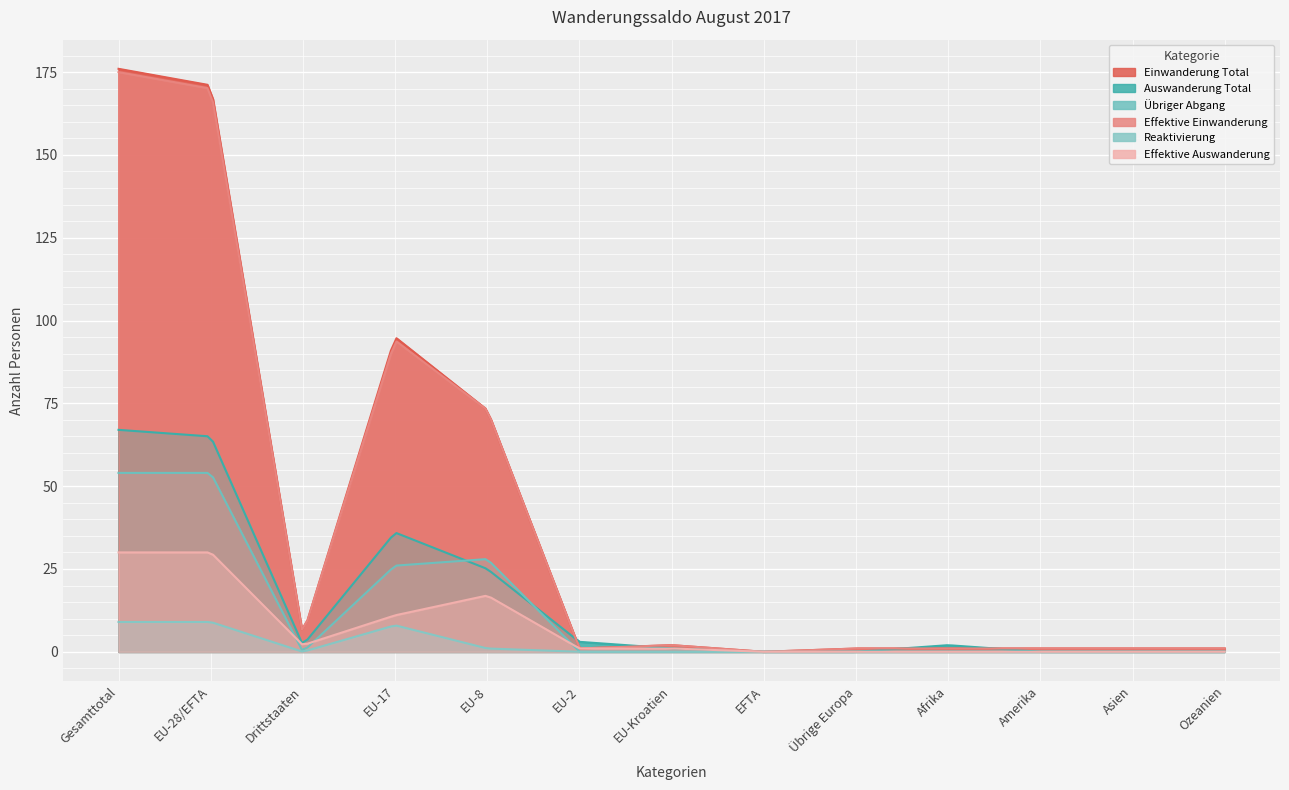

True or false: Einwanderung Total and Reaktivierung cross at least once.

False